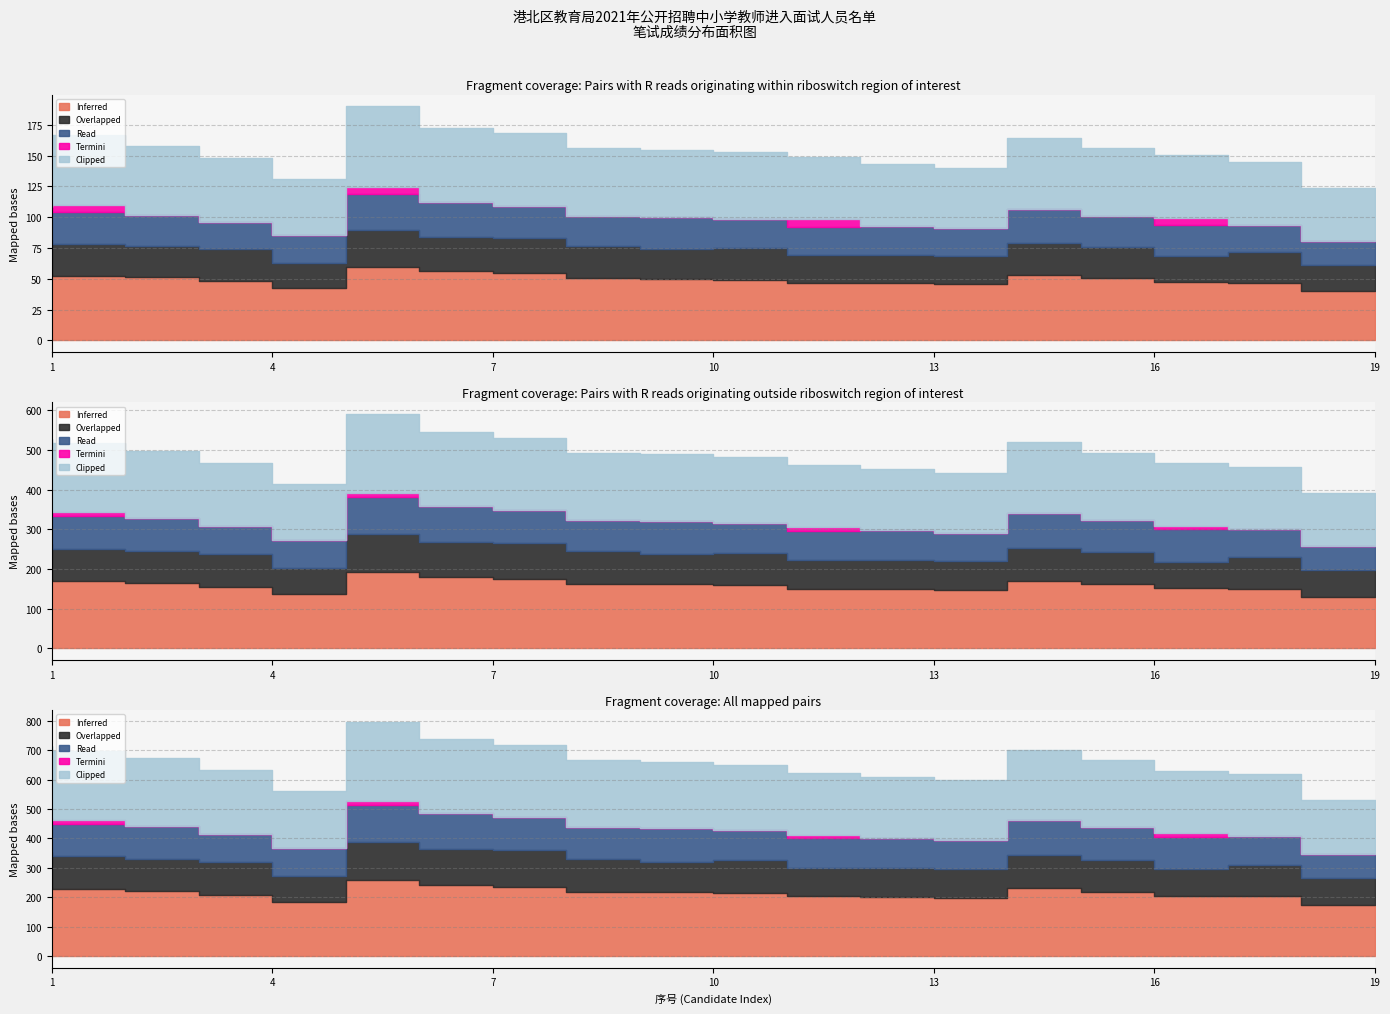

What are all the series names shown in the legend?

Inferred, Overlapped, Read, Termini, Clipped